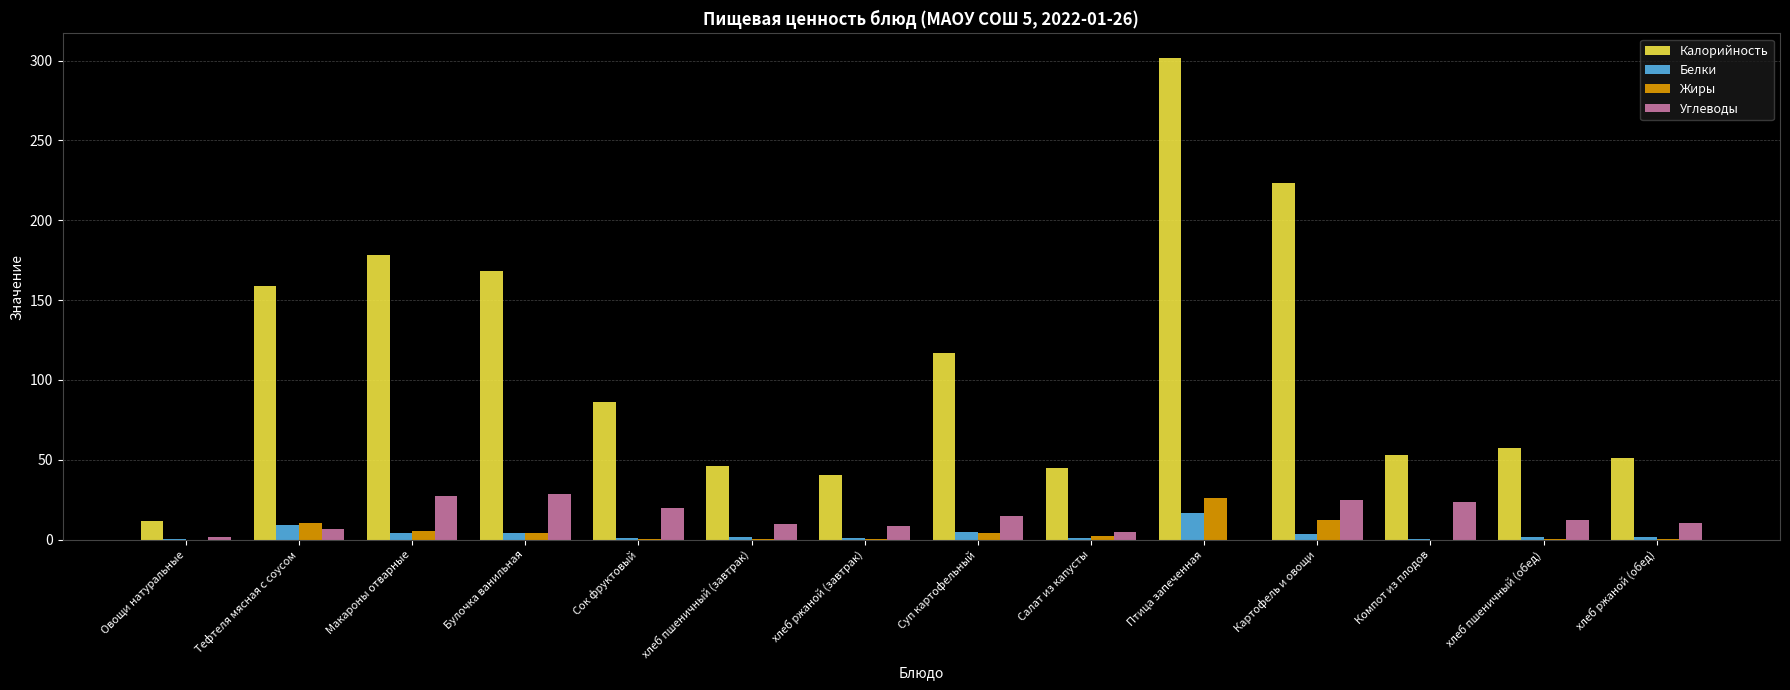

Is the value of Белки at Птица запеченная greater than the value of Калорийность at хлеб ржаной (обед)?

No